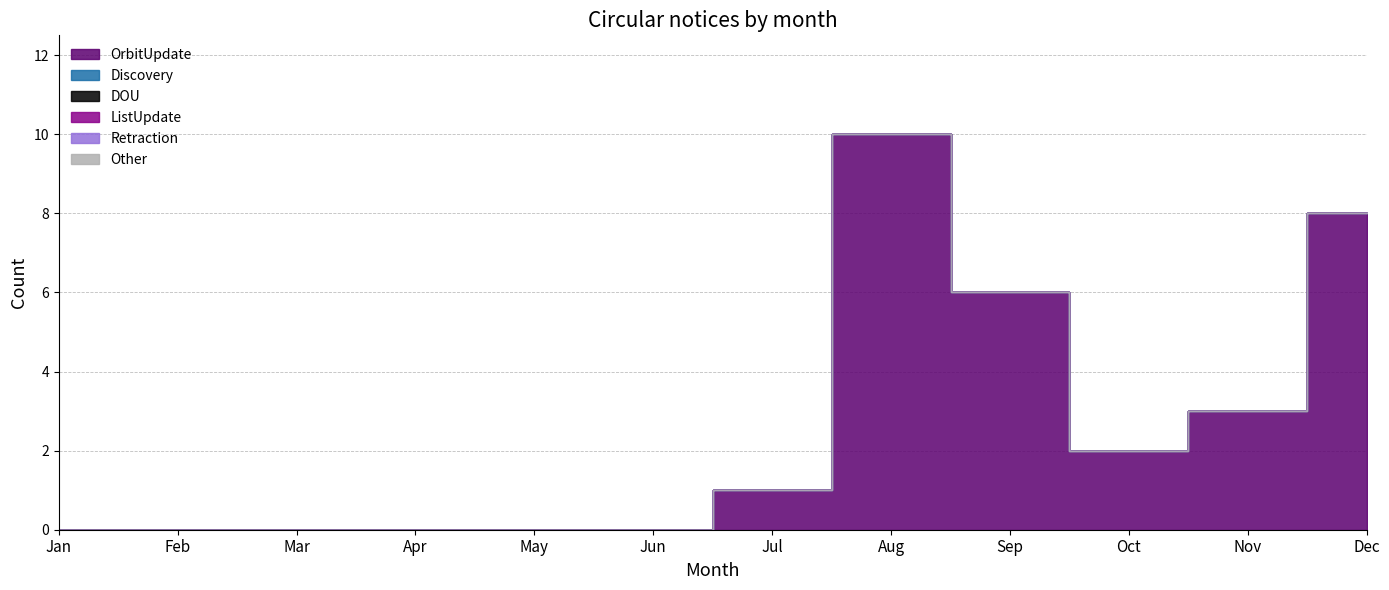

True or false: DOU and Discovery cross at least once.

False